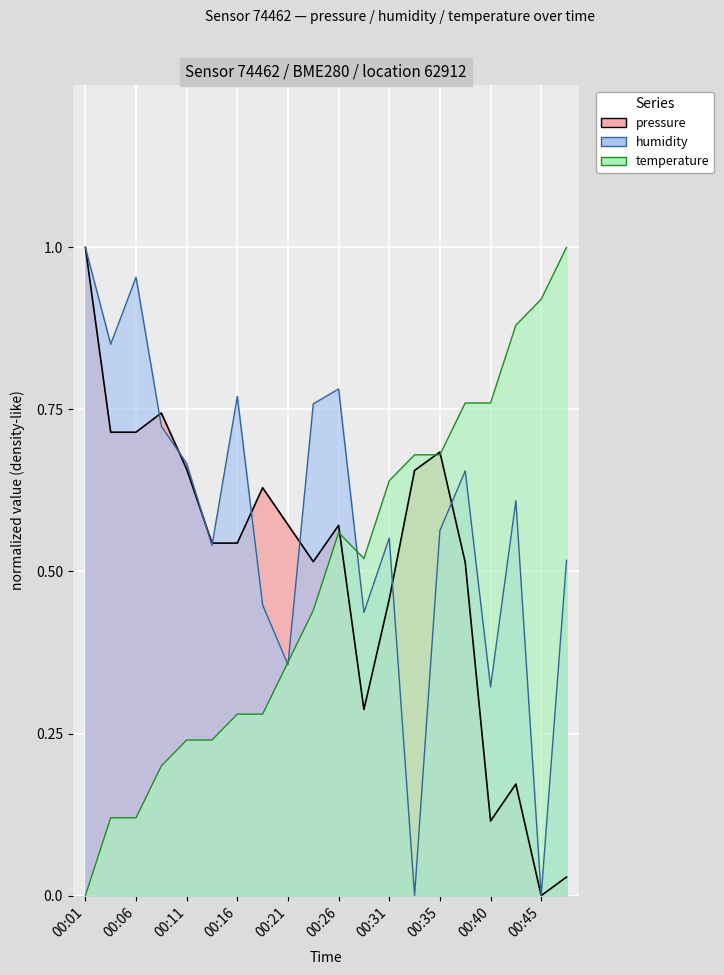

What is the value of the temperature point at the 14th from the left?

0.7